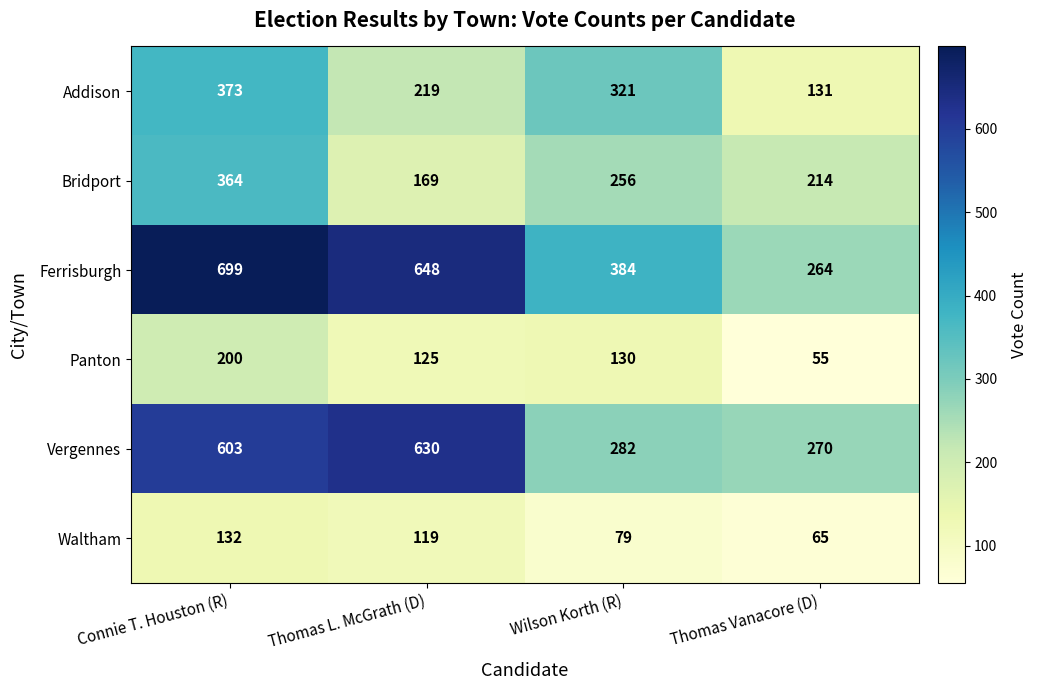

Is it true that Addison equals 596 at Connie T. Houston (R)?

False